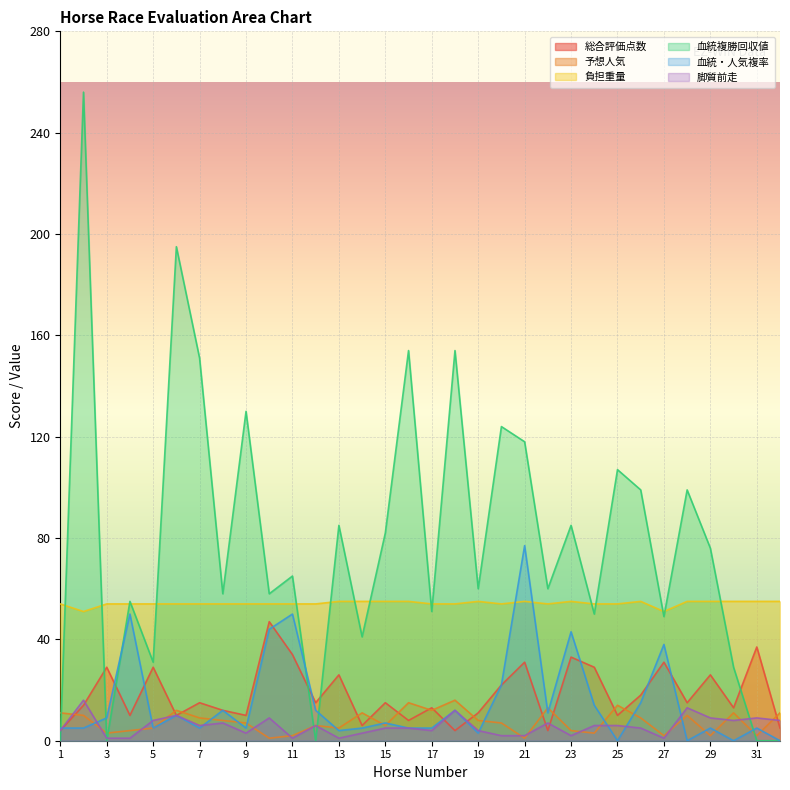

What is the approximate value of 予想人気 at 19?

8